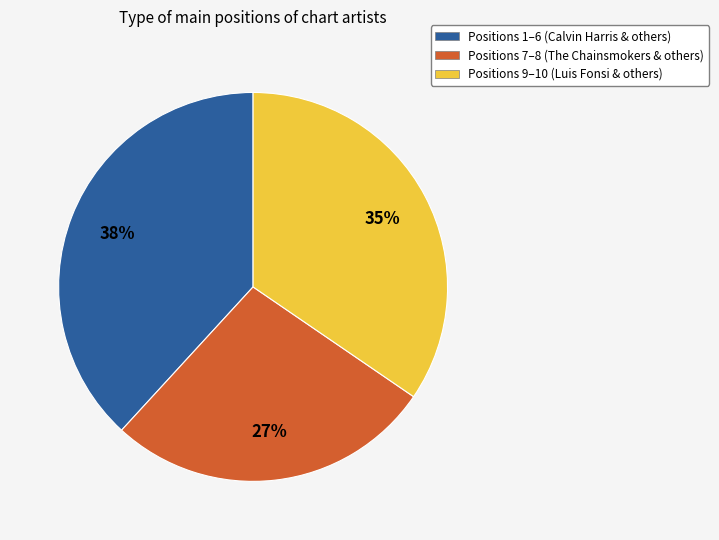

Is there a majority slice in this chart?

No